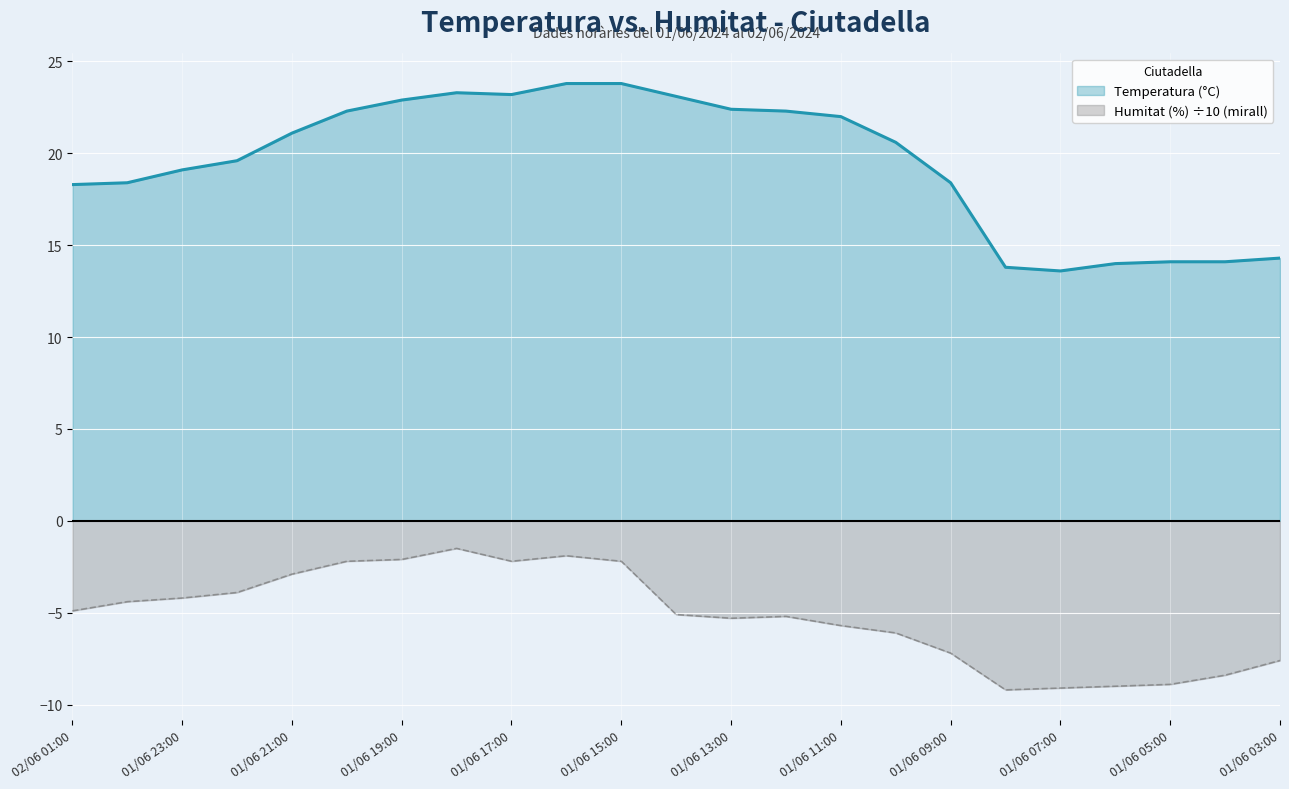

True or false: Humitat (%) and Temperatura (°C) cross at least once.

False